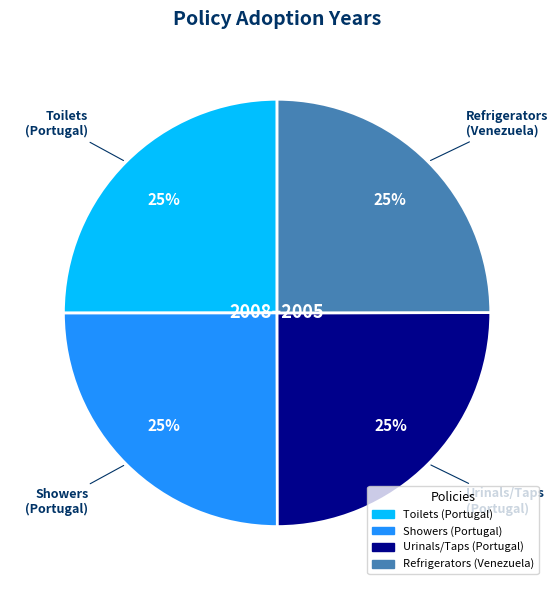

Is Toilets (Portugal) the majority of the pie?

No